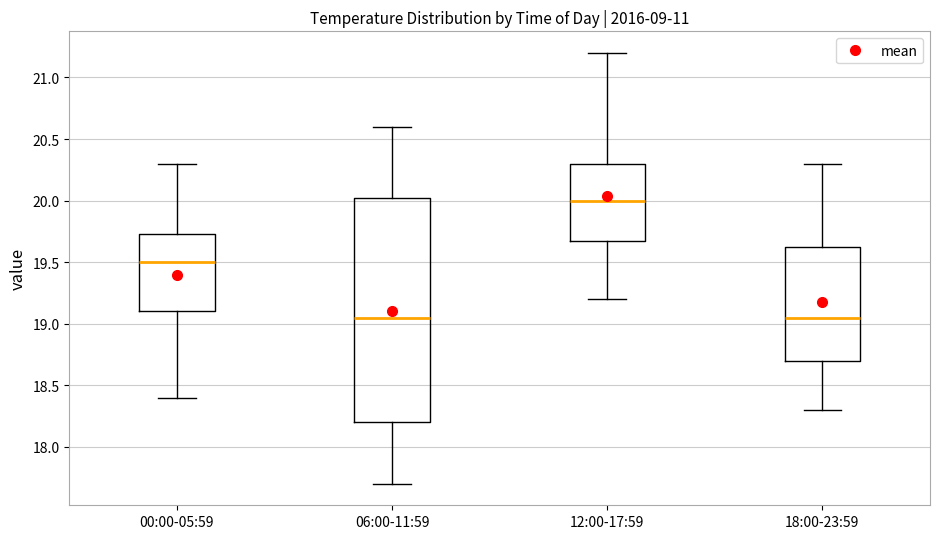

Where is the upper edge of the box for 18:00-23:59 on the y-axis? The values are not printed on the chart, so give them approximately, as read against the axis.

19.65